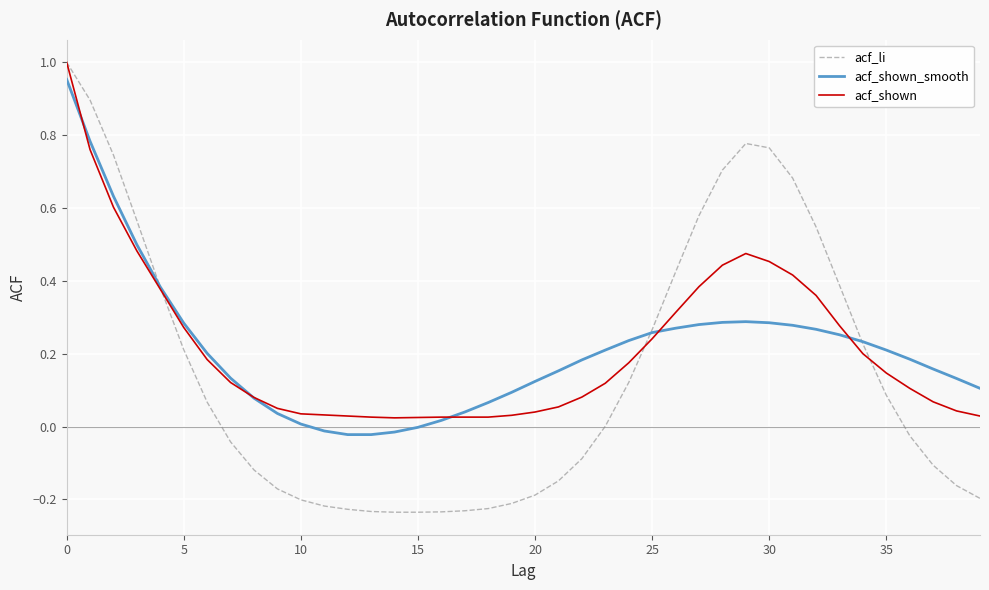

At how many categories does at least one series exceed 0?

40